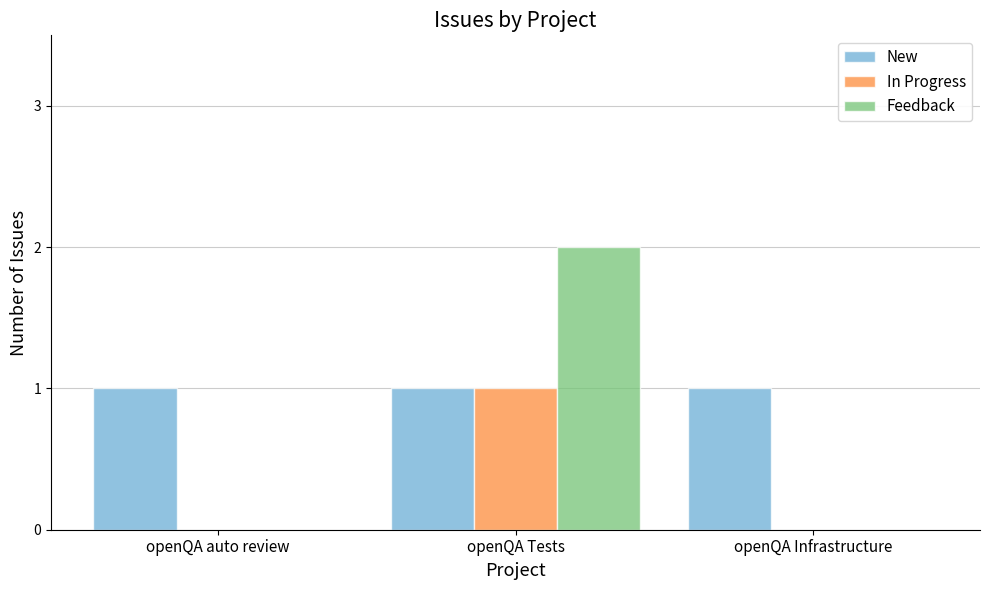

Between openQA auto review and openQA Tests, which series saw the biggest shift?

Feedback